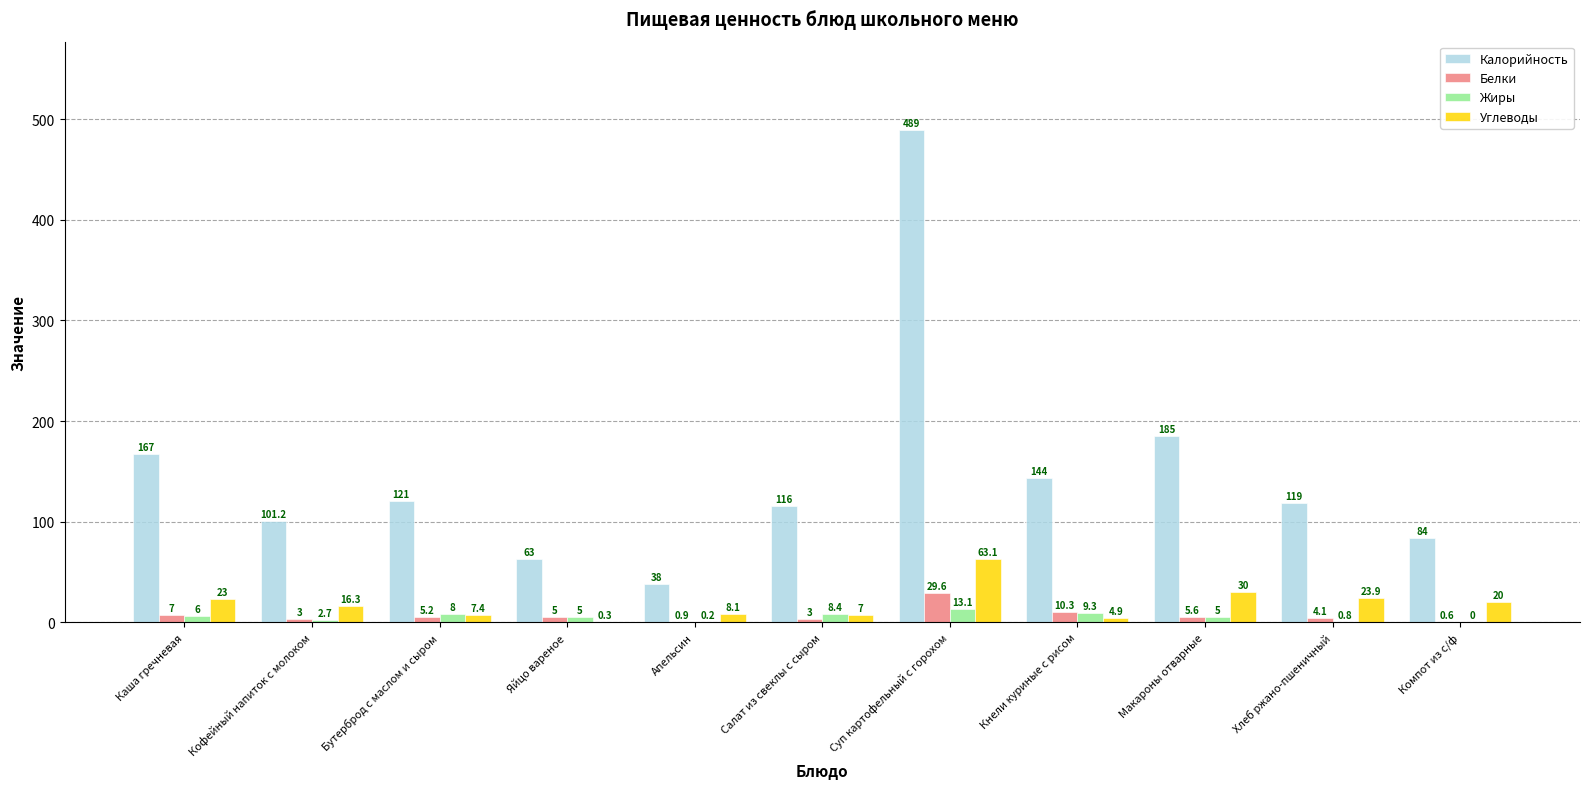

Count the number of data series in this chart.

4